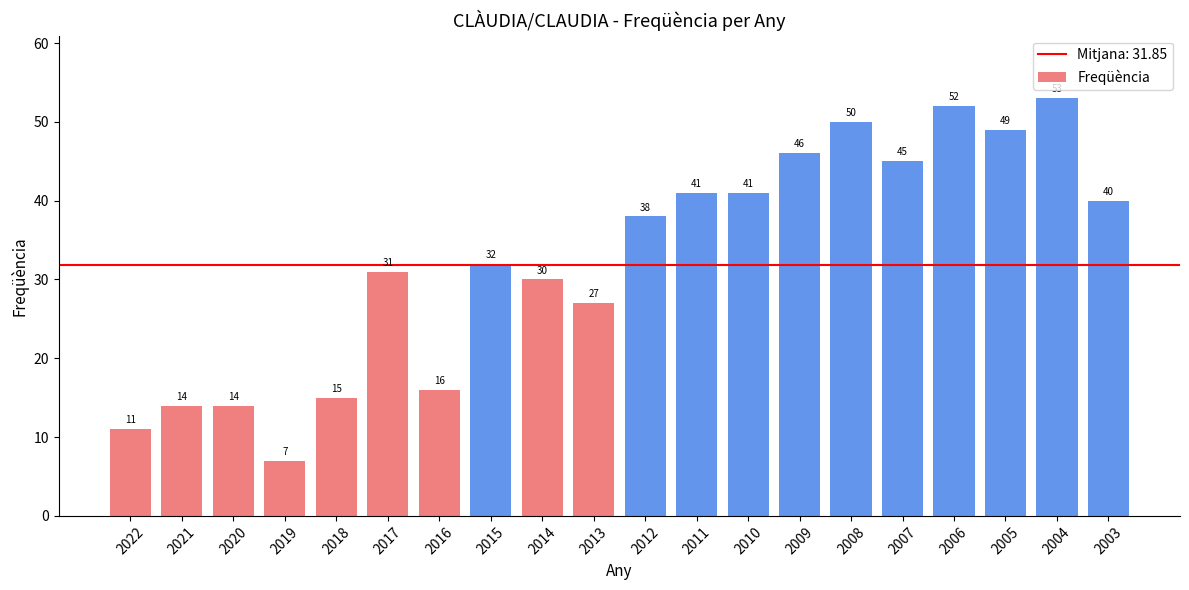

Does the chart contain any negative values?

No